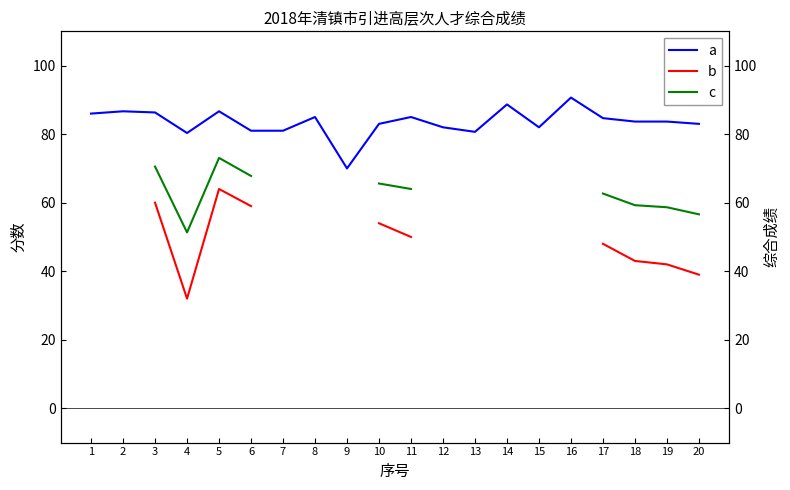

Rank the series at 3 from highest to lowest value.

现场评审得分, 综合成绩, 专业测试得分